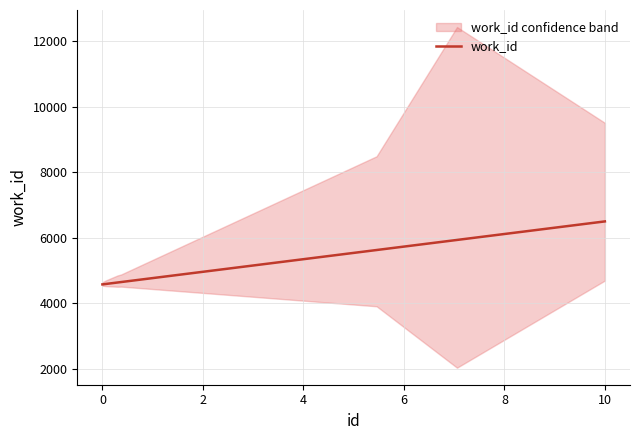

The chart shows a value of 2889.6 at −2. True or false?

False